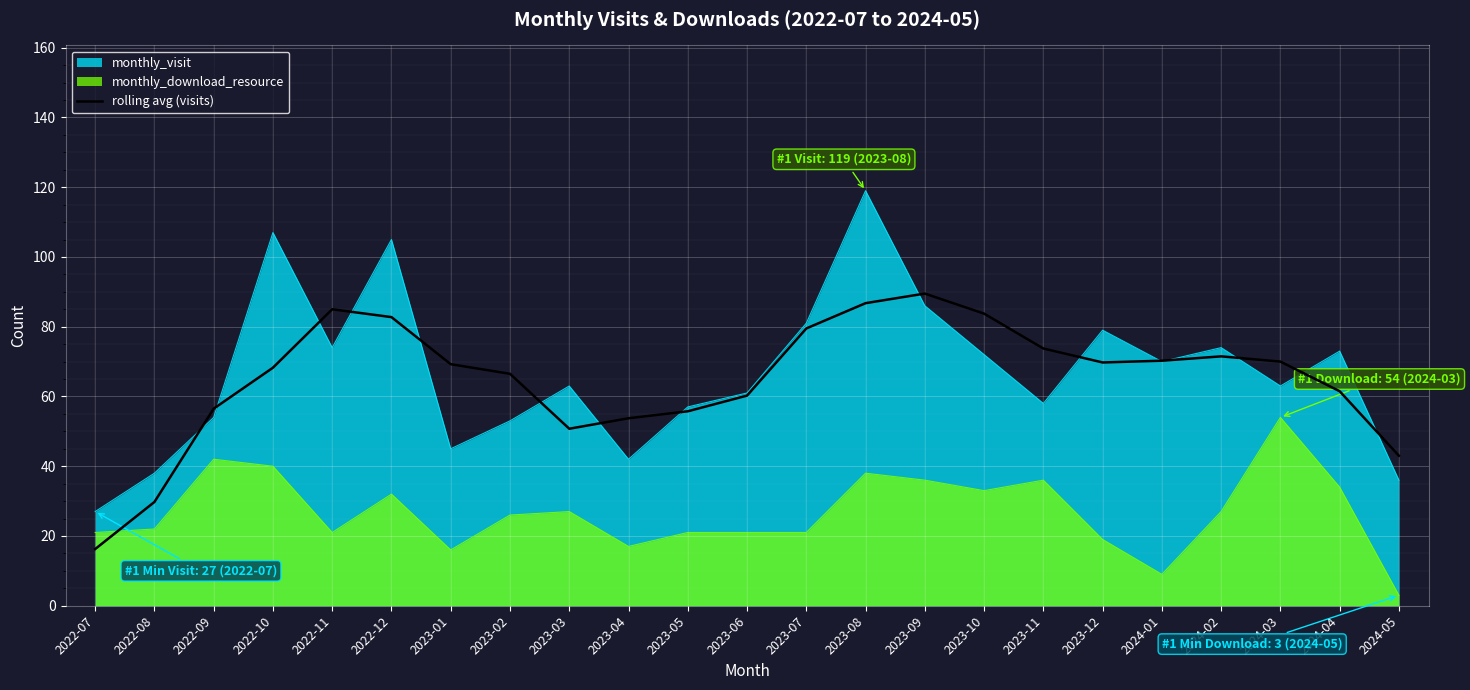

What is the difference between the maximum and minimum values?

73.2